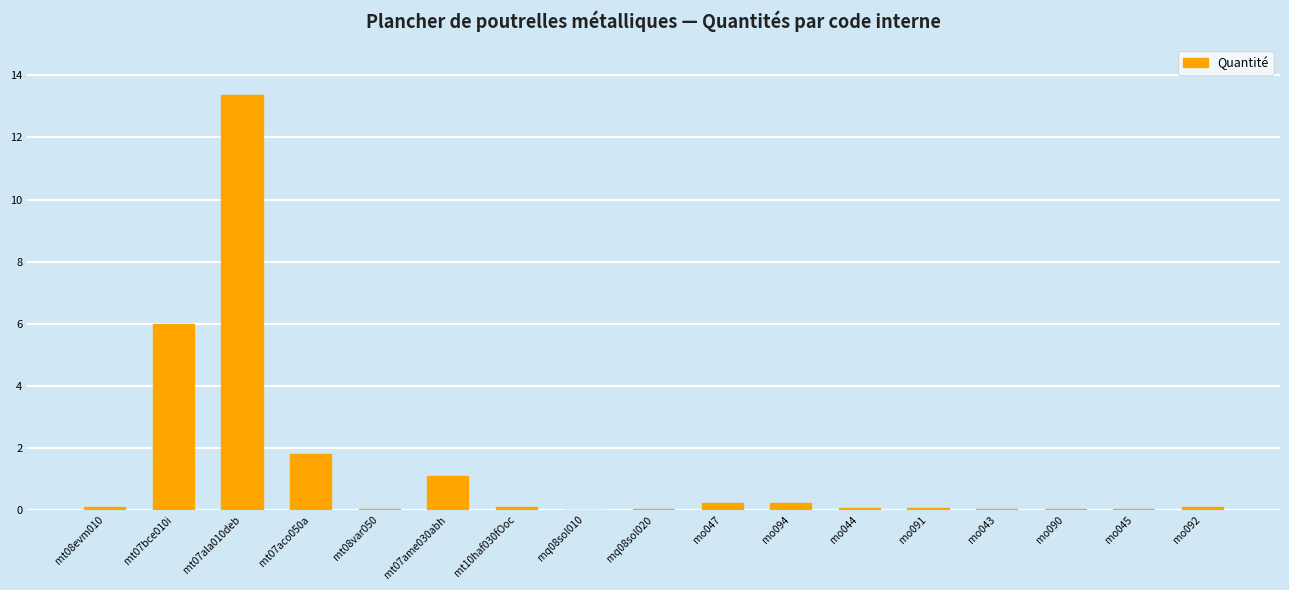

What is the maximum value shown in the chart?

13.4